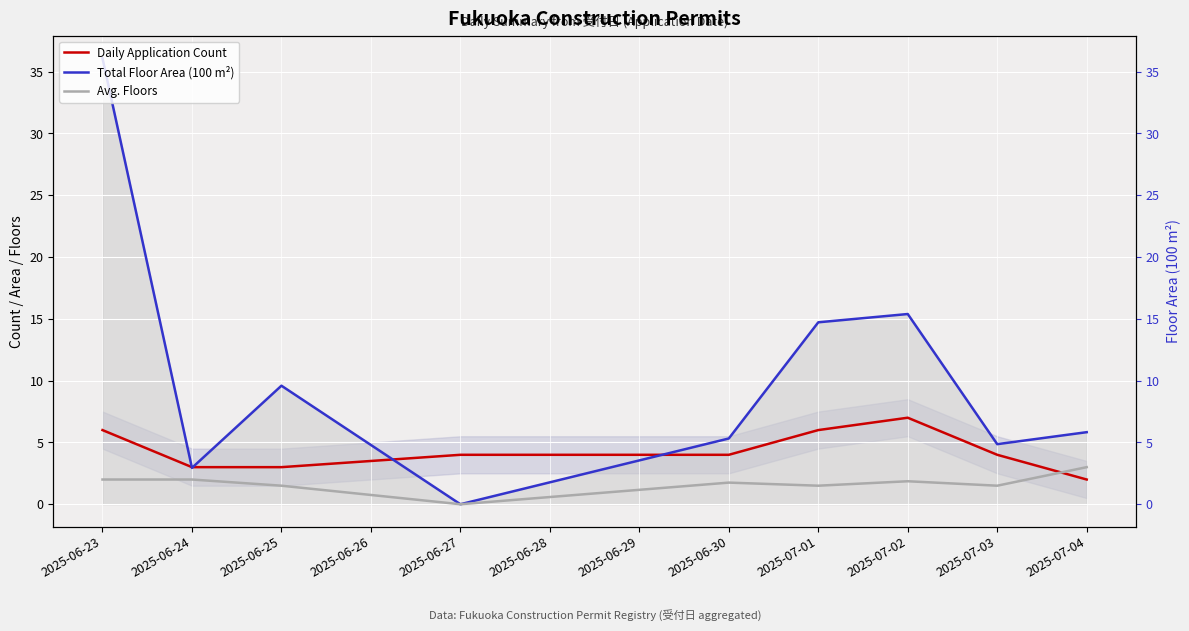

What is the sum of all Avg. Floors values?

15.1